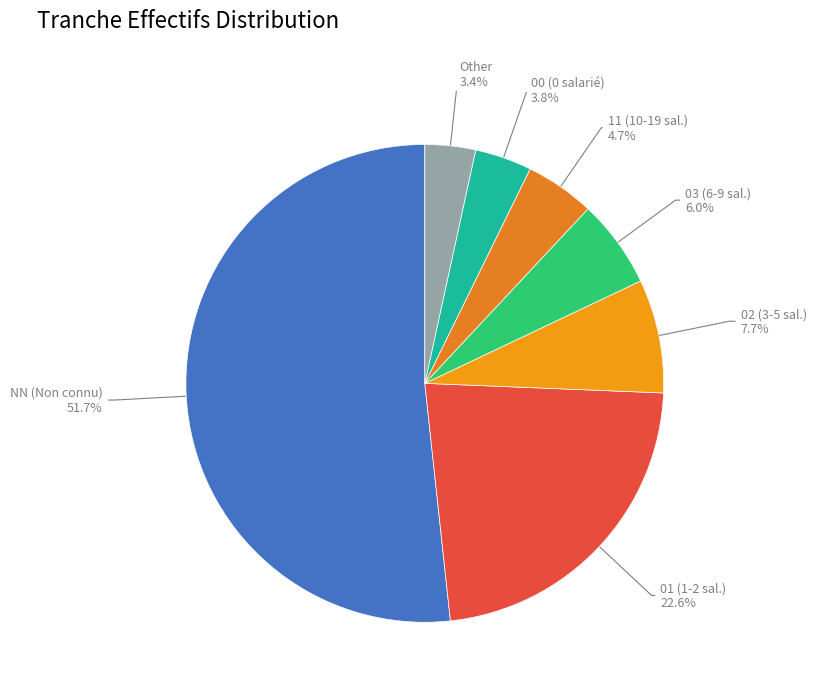

To the nearest percent, what is the average slice percentage?

14%